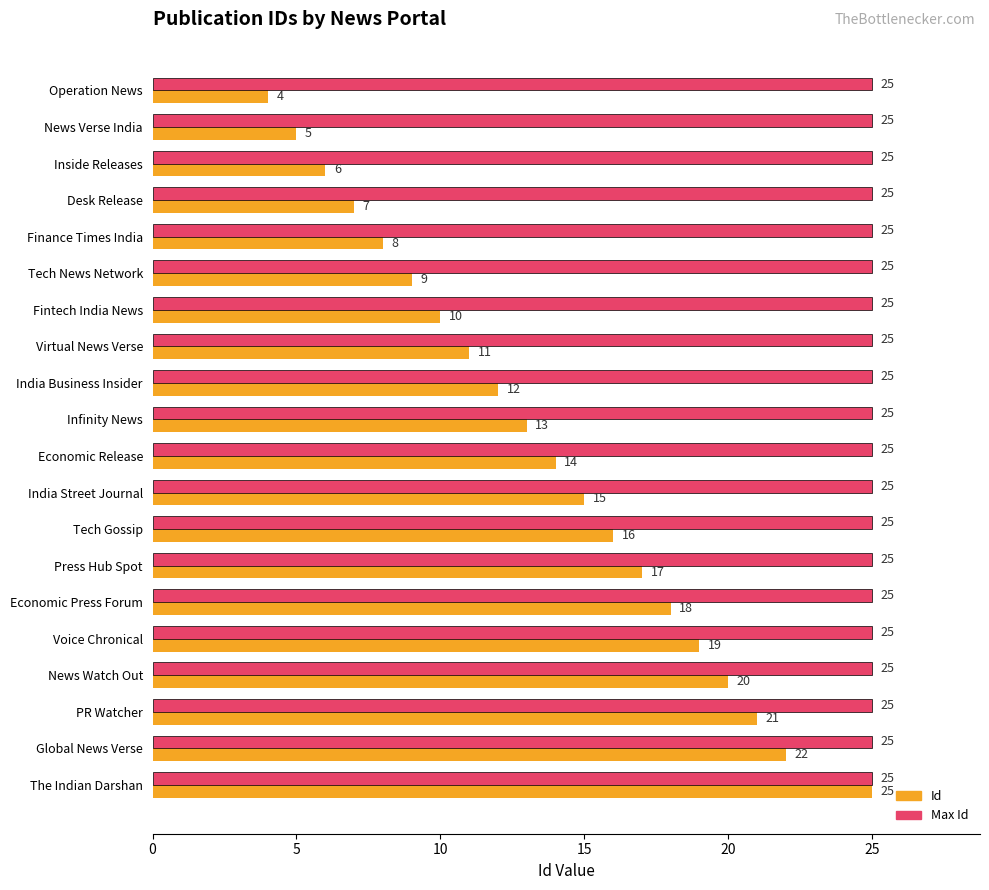

What is the total value across all series at Voice Chronical?

44